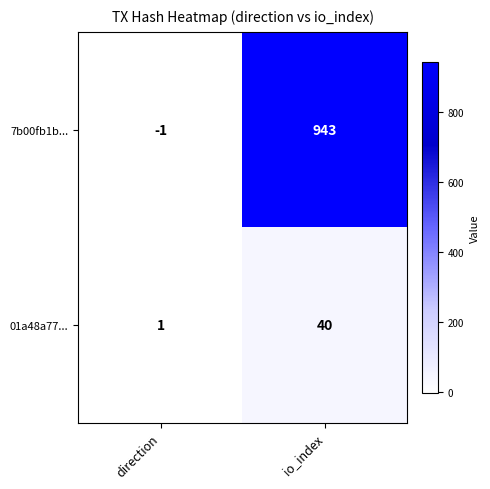

At which category does the chart reach its peak across all series?

io_index